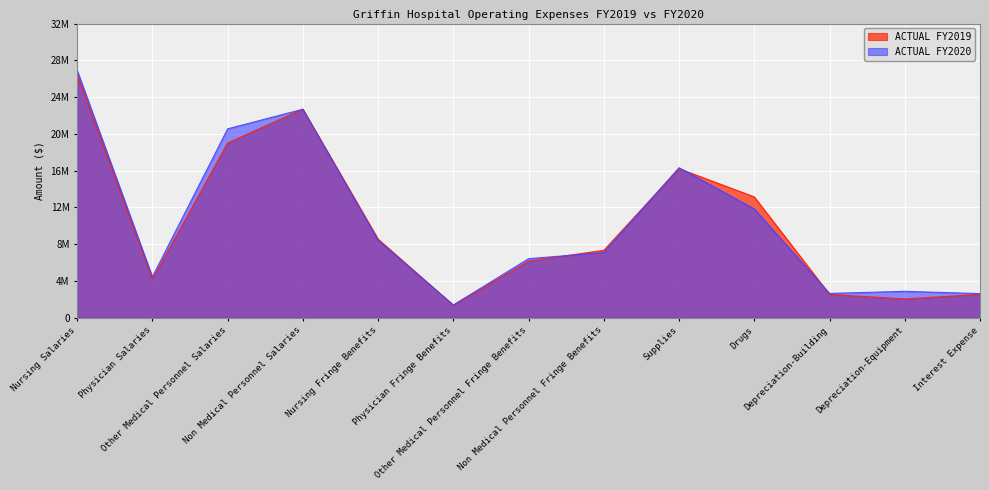

Which category has the lowest value in the ACTUAL FY2019 series?

Physician Fringe Benefits